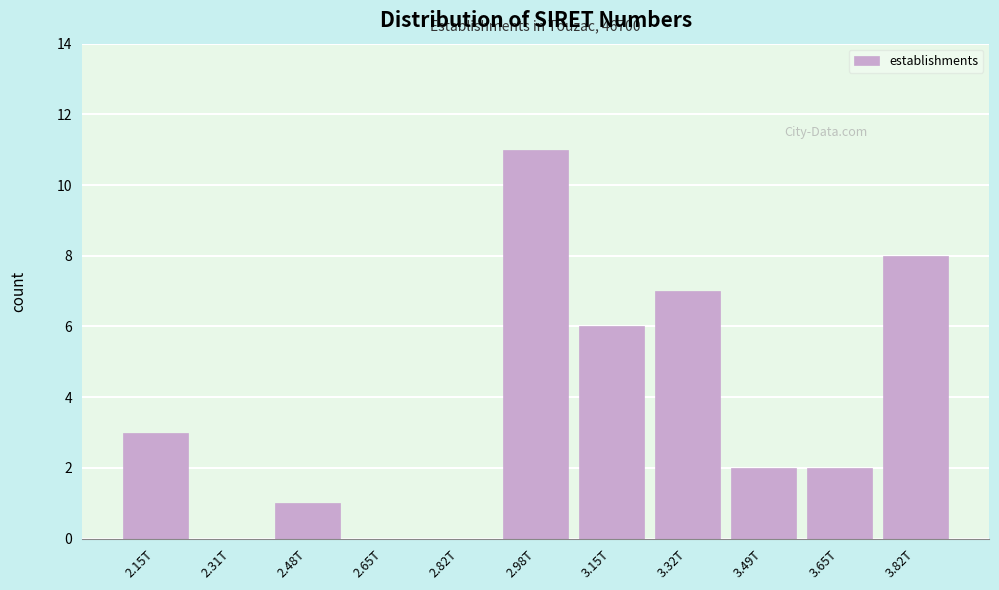

Reading left to right, what are all the values shown in this chart?

2.15T=3	2.31T=0	2.48T=1	2.65T=0	2.82T=0	2.98T=11	3.15T=6	3.32T=7	3.49T=2	3.65T=2	3.82T=8